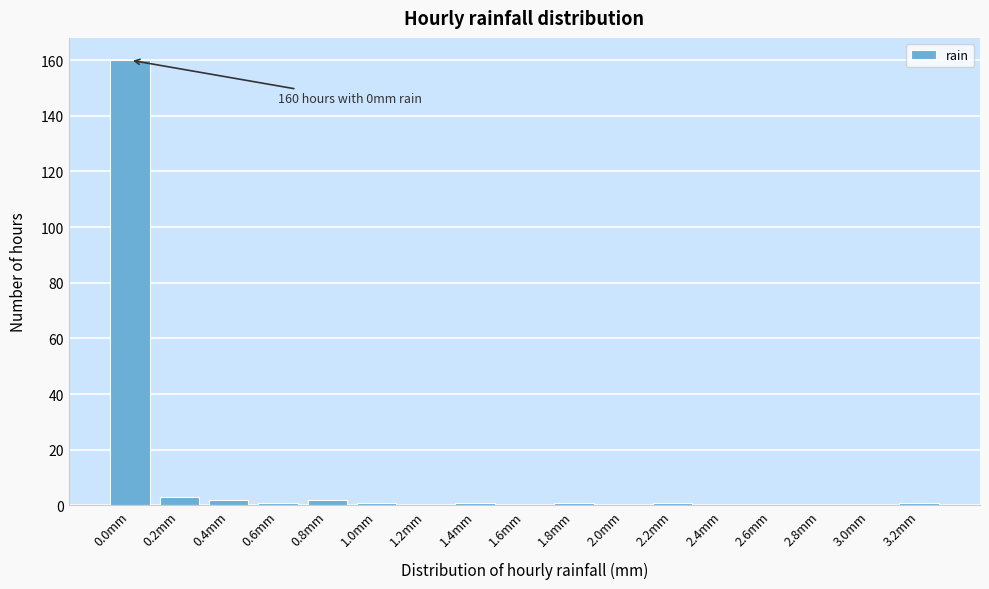

Reading left to right, extract all data points from this chart.

0.0mm=160	0.2mm=3	0.4mm=2	0.6mm=1	0.8mm=2	1.0mm=1	1.2mm=0	1.4mm=1	1.6mm=0	1.8mm=1	2.0mm=0	2.2mm=1	2.4mm=0	2.6mm=0	2.8mm=0	3.0mm=0	3.2mm=1